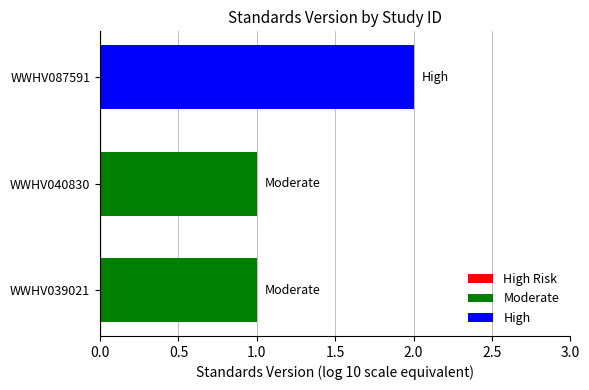

What position from the left is 1.0?

3